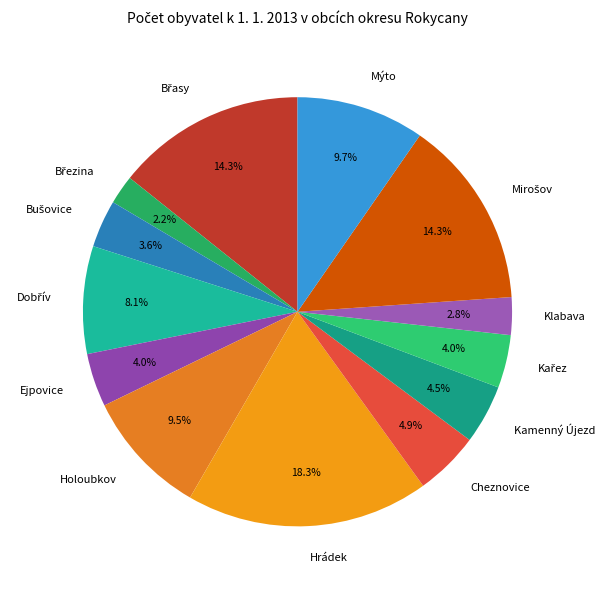

Approximately how many times larger is the value at Mýto compared to Kamenný Újezd?

2.2